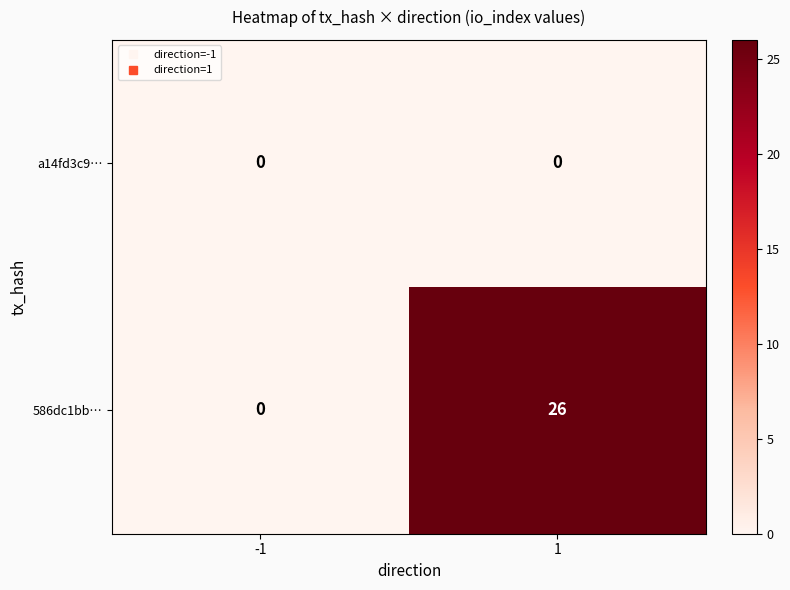

At which category is the sum across all series the highest?

1